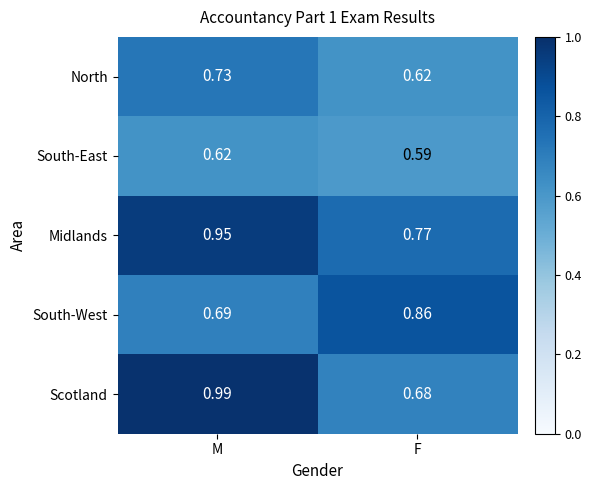

Where is Midlands nearest to the value 0?

F